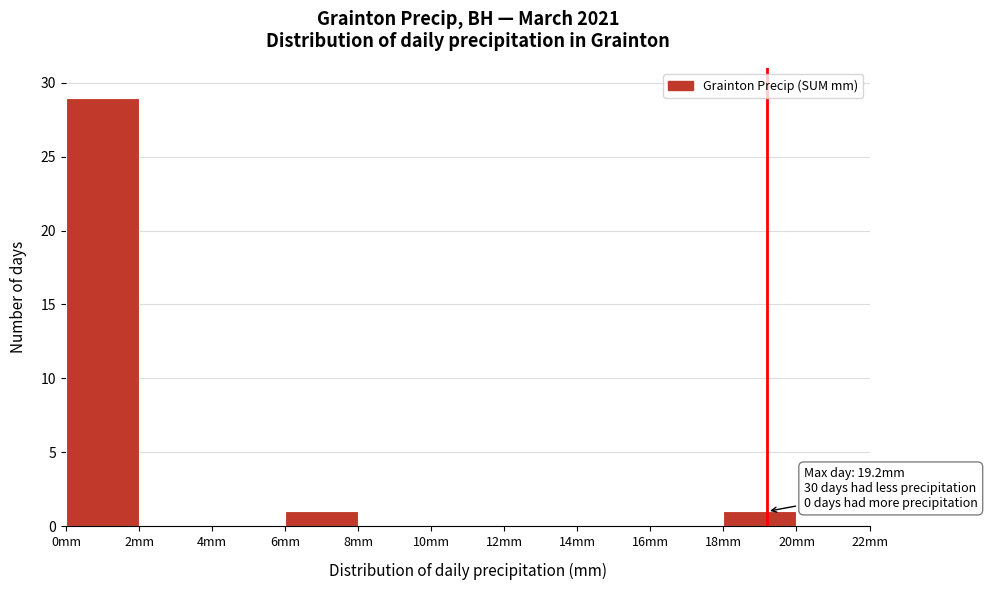

Over which range of the x-axis is the bar tallest?

0 to 2